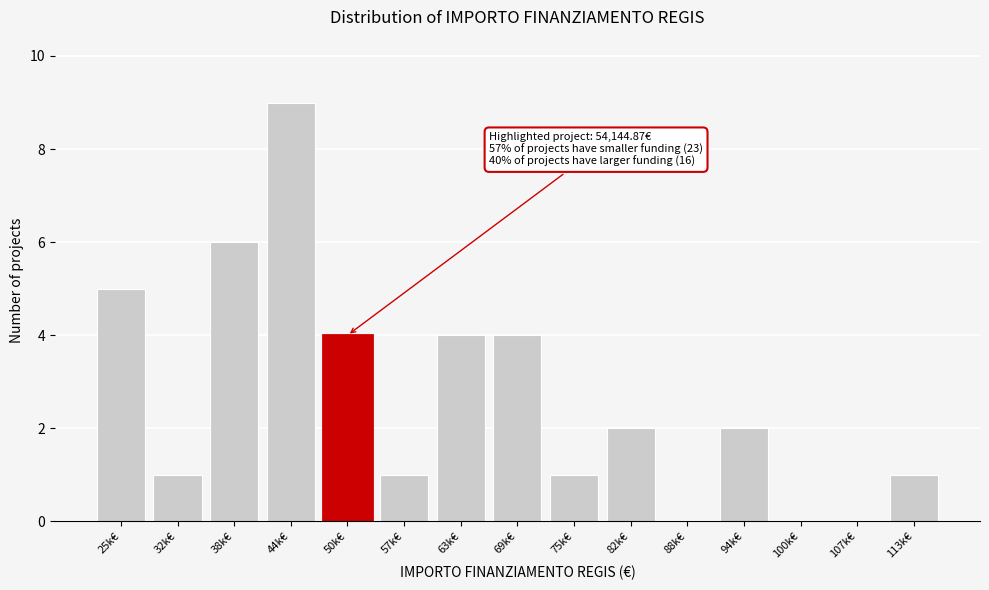

Reading right to left, list all the values displayed in this chart.

113k€=1	107k€=0	100k€=0	94k€=2	88k€=0	82k€=2	75k€=1	69k€=4	63k€=4	57k€=1	50k€=4	44k€=9	38k€=6	32k€=1	25k€=5